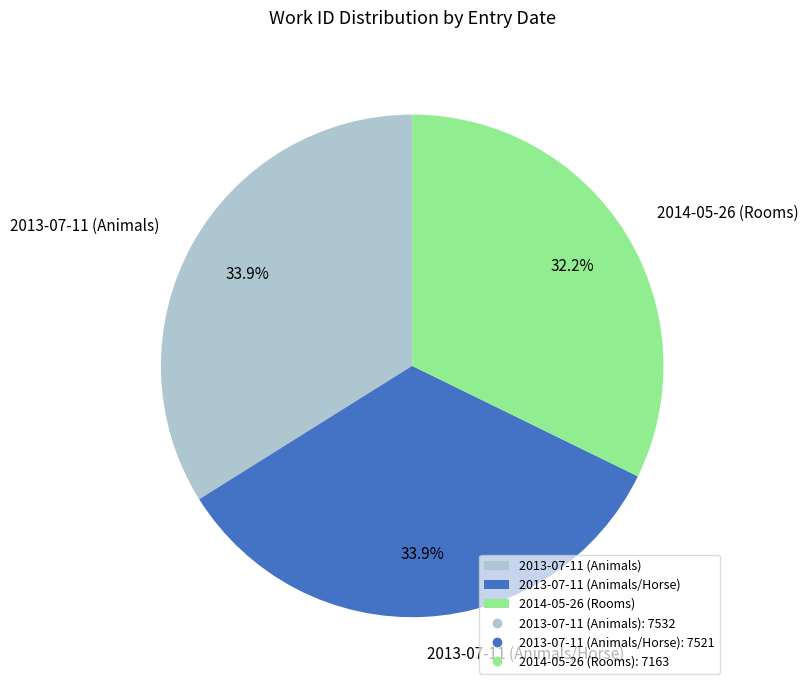

Does 2013-07-11 (Animals/Horse) represent more than half of the total?

No